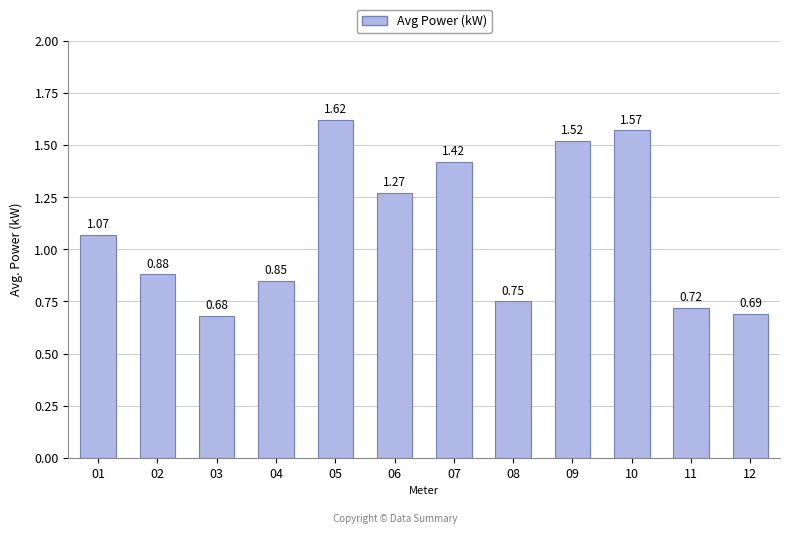

Rank the categories by value from lowest to highest.

03, 12, 11, 08, 04, 02, 01, 06, 07, 09, 10, 05